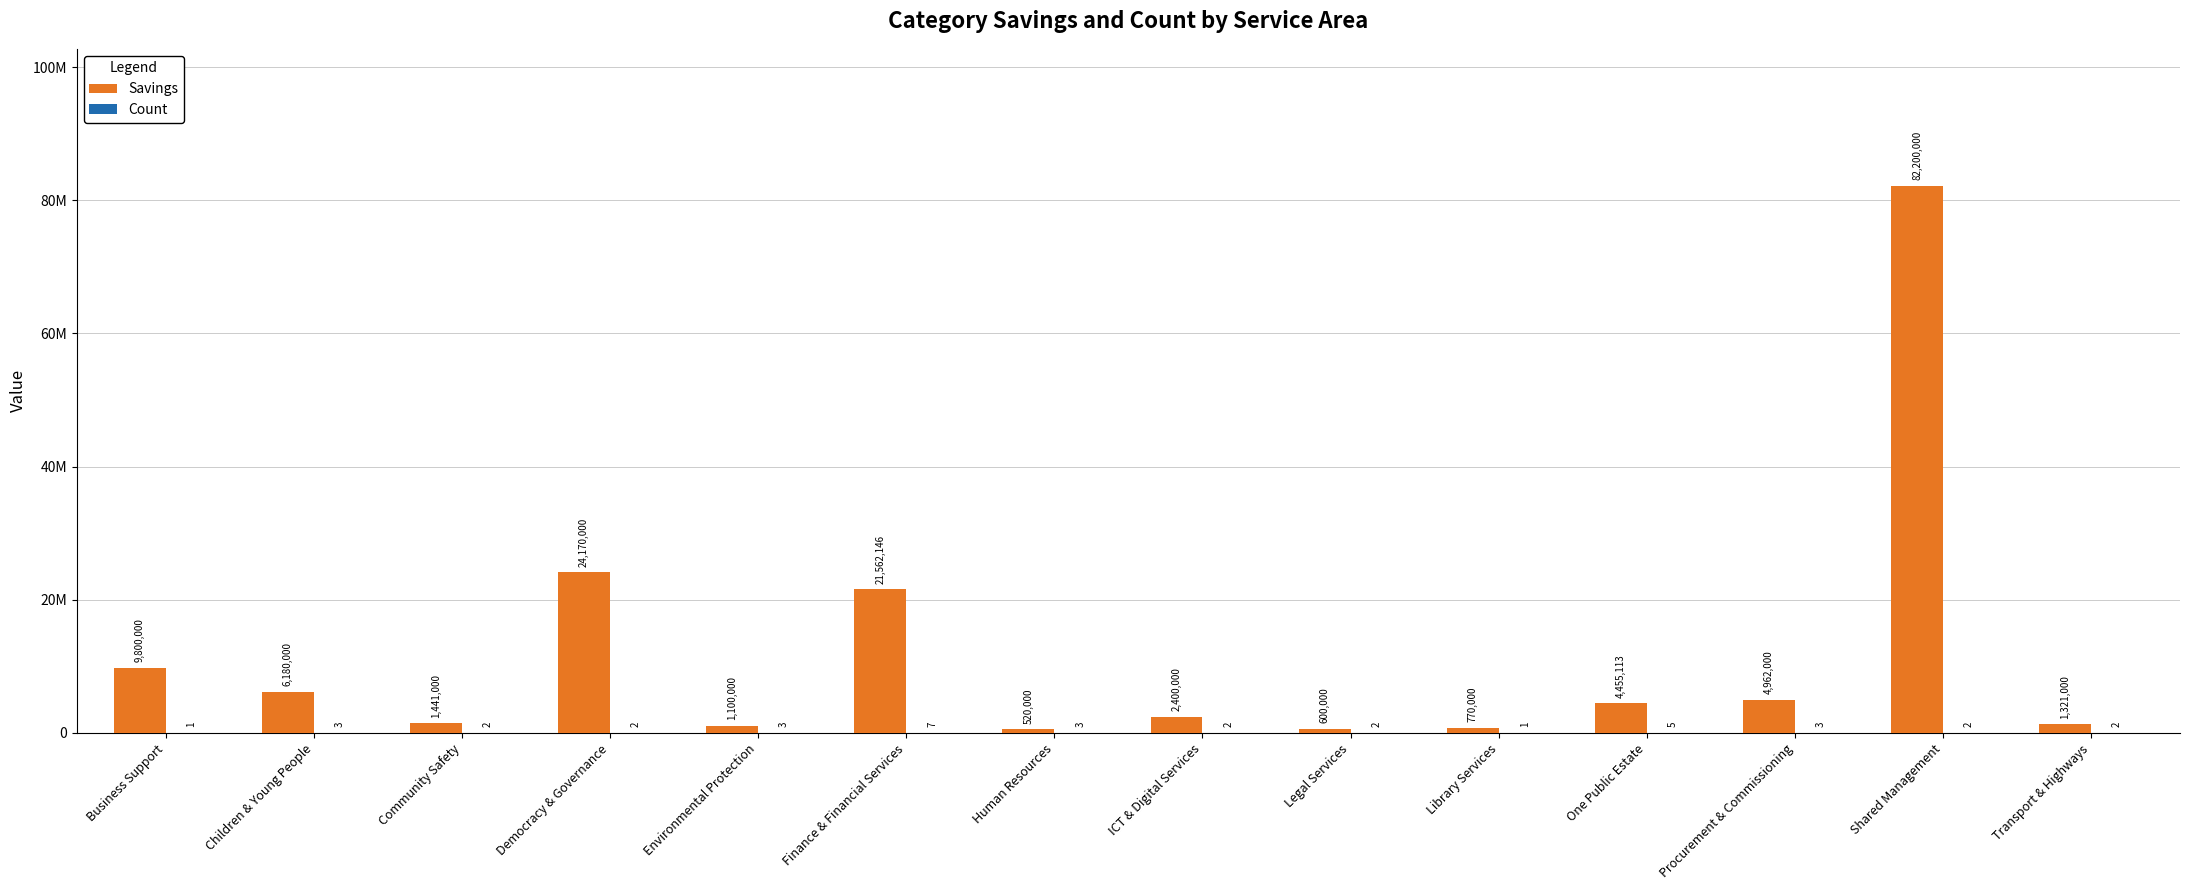

Does the chart contain stacked bars?

No